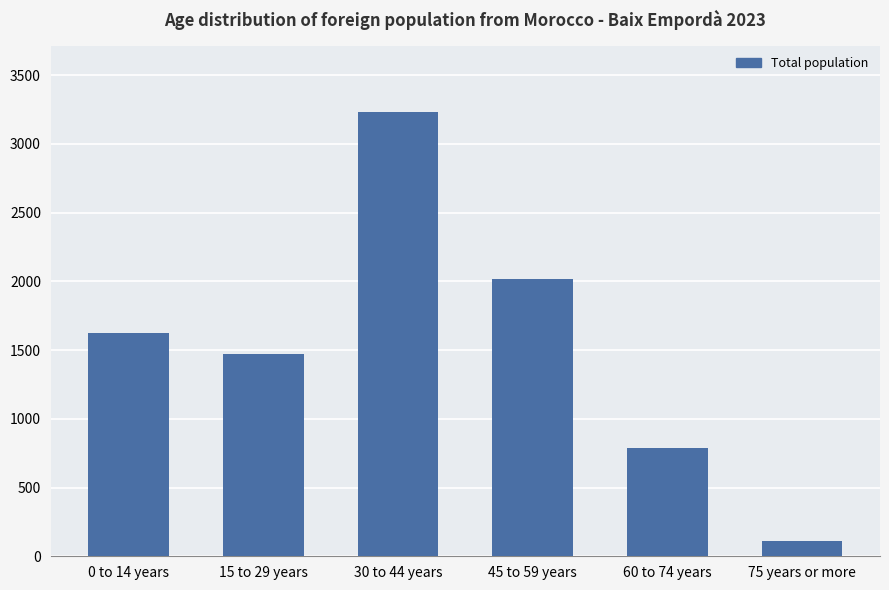

Reading left to right, what are all the values shown in this chart?

1628	1471	3231	2014	788	111